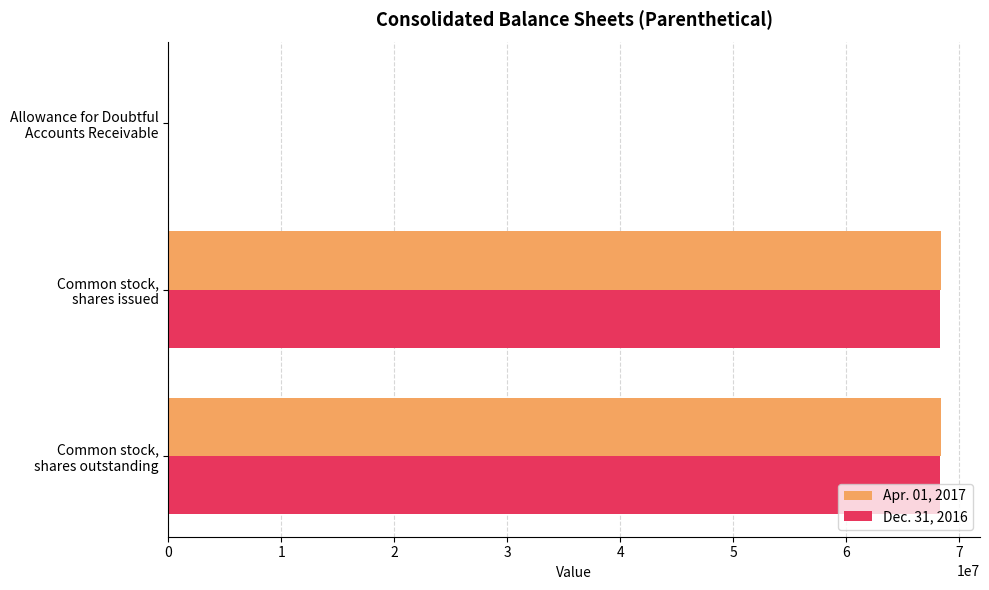

What is the average value of the Dec. 31, 2016 series?

45514054